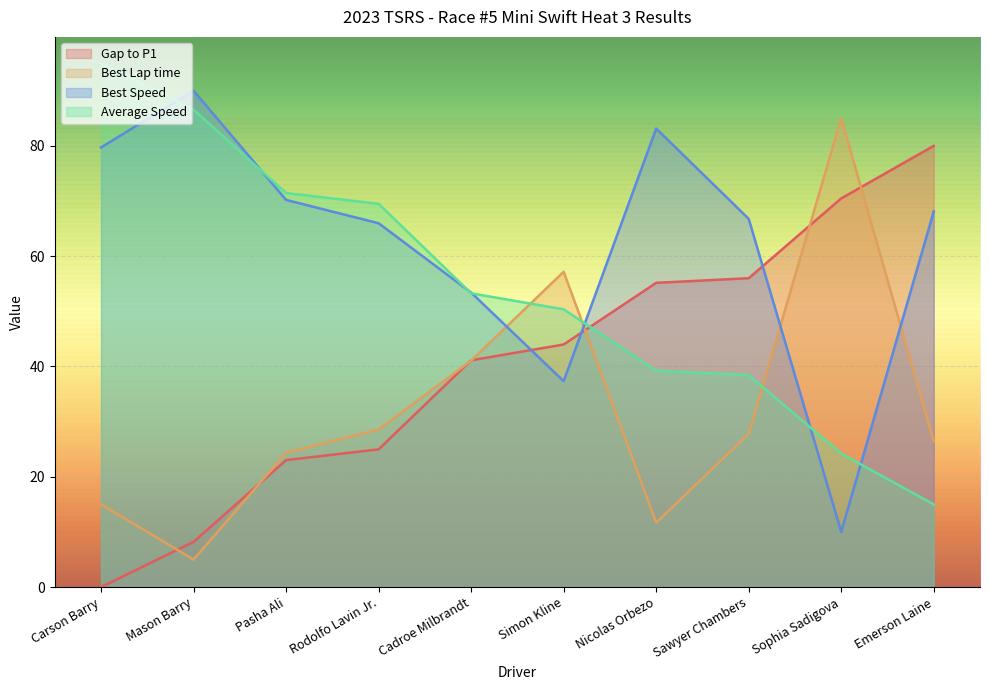

Rank the series by their maximum value, from lowest to highest.

Gap to P1, Best Lap time, Best Speed, Average Speed